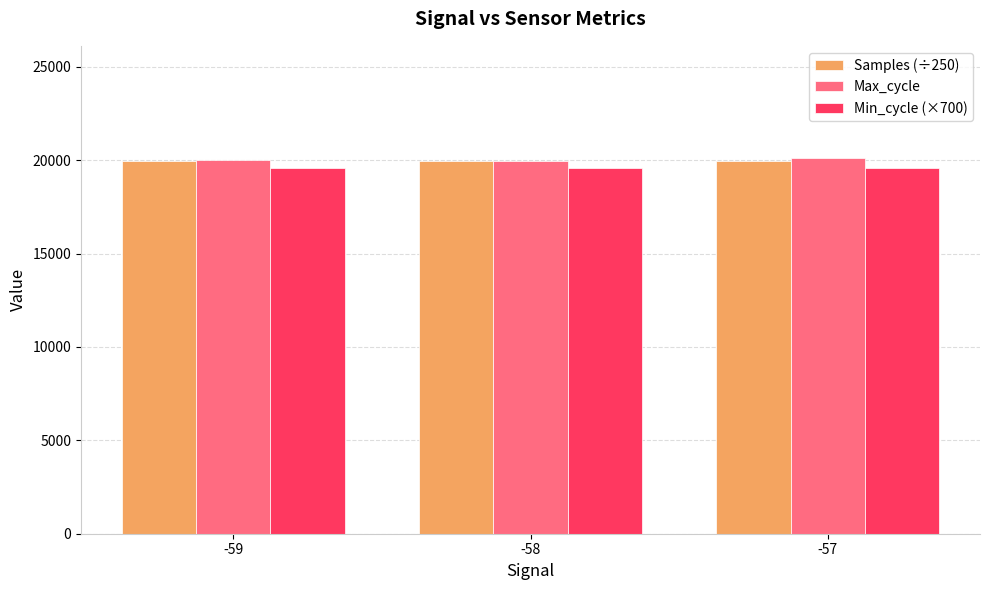

What is the maximum value shown in the chart?

20089.6